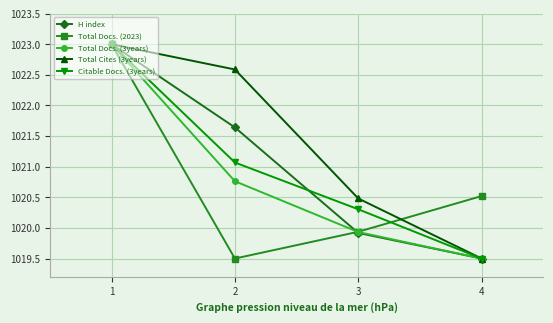

What is the spread (max minus min) of values at 4?

1.0